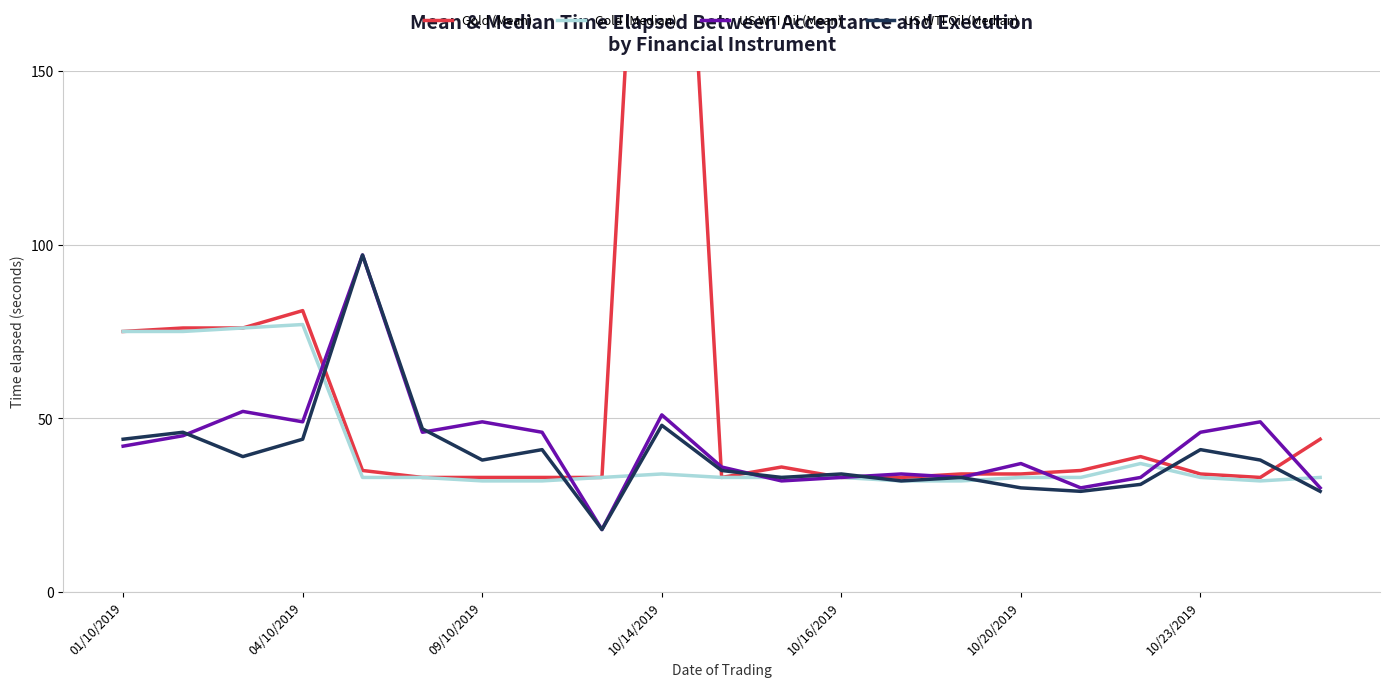

At which category does the chart reach its minimum across all series?

8